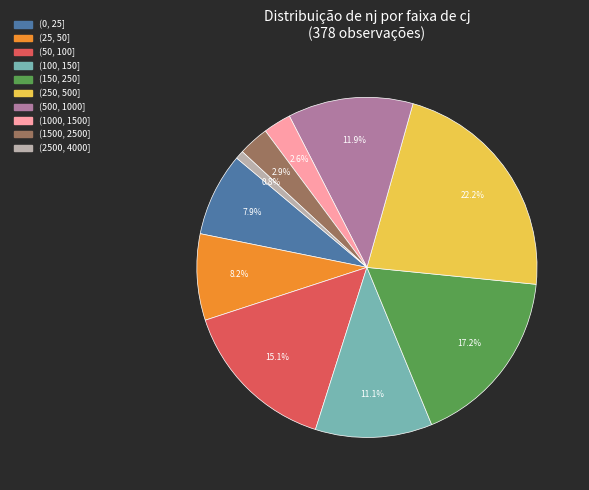

What is the largest slice in the pie chart?

(250, 500]